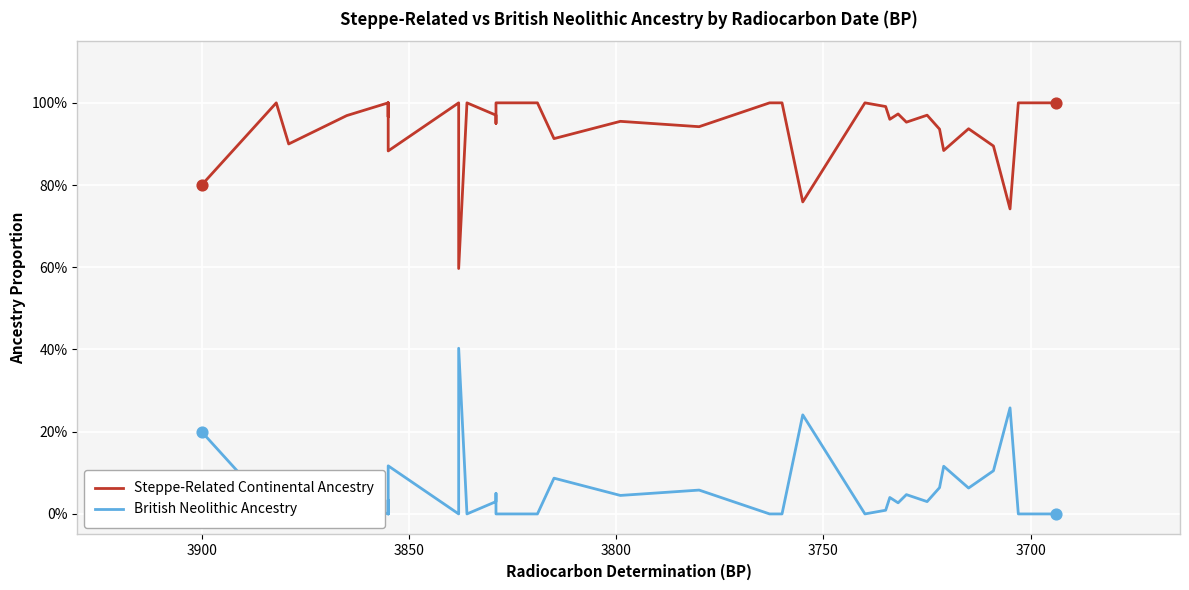

What are all the series names shown in the legend?

Steppe-Related Continental Ancestry, British Neolithic Ancestry